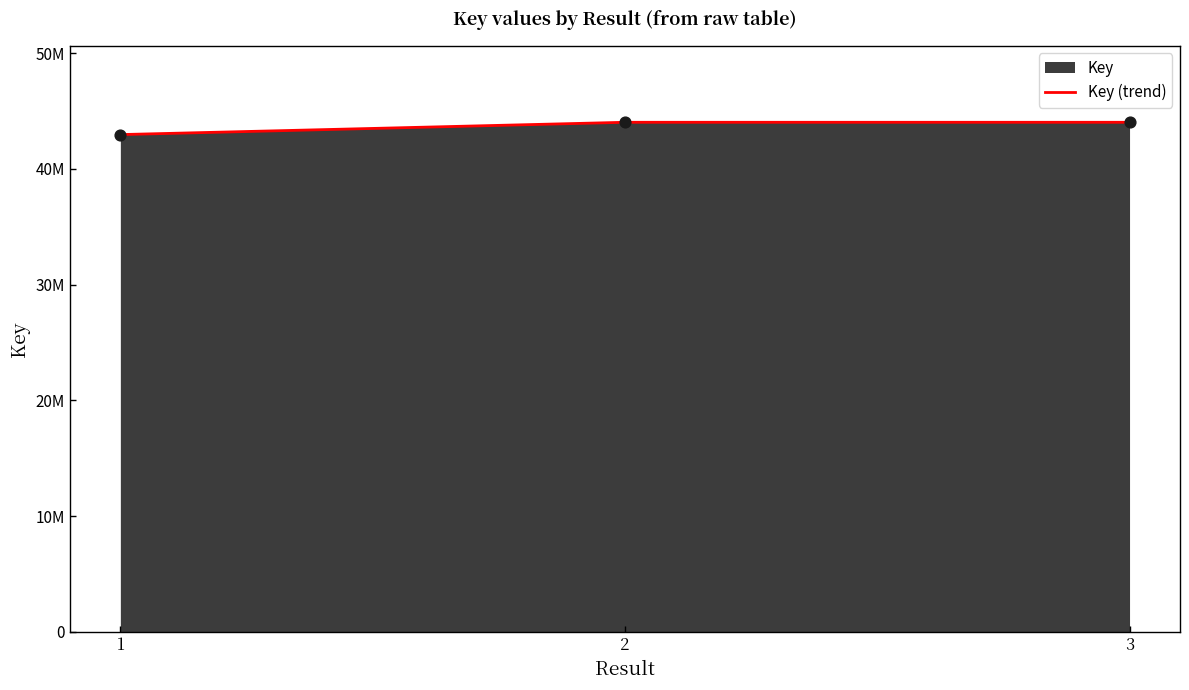

What is the ratio of the value at 1 to the value at 3?

1.0